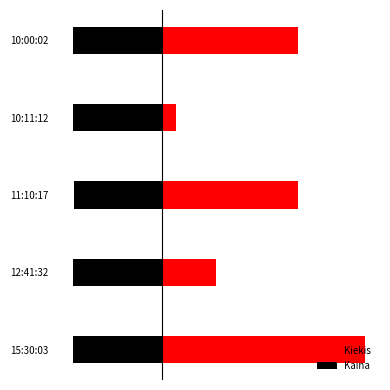

What is the approximate value of Kaina at 15:30:03?

-6.6